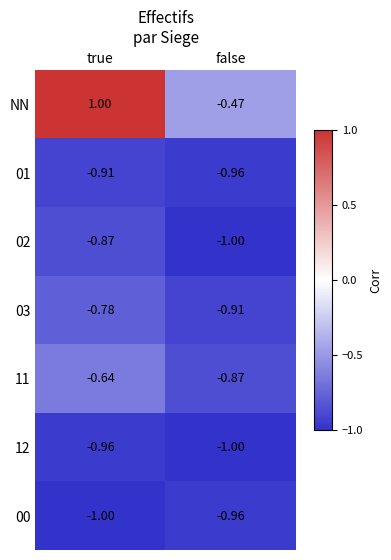

At how many categories does at least one series exceed 0?

1